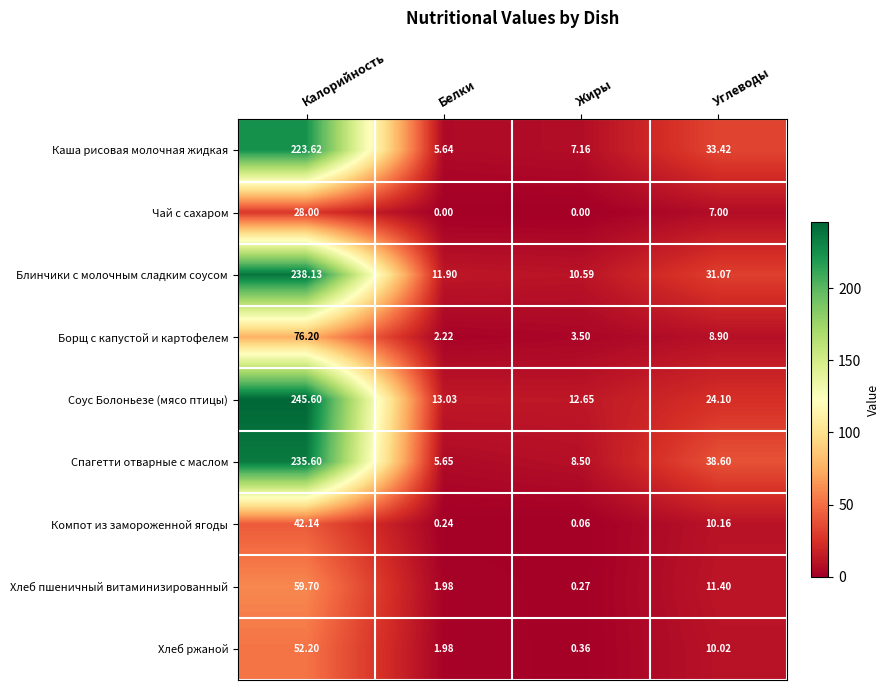

At which label does Борщ с капустой и картофелем first exceed 8?

Калорийность